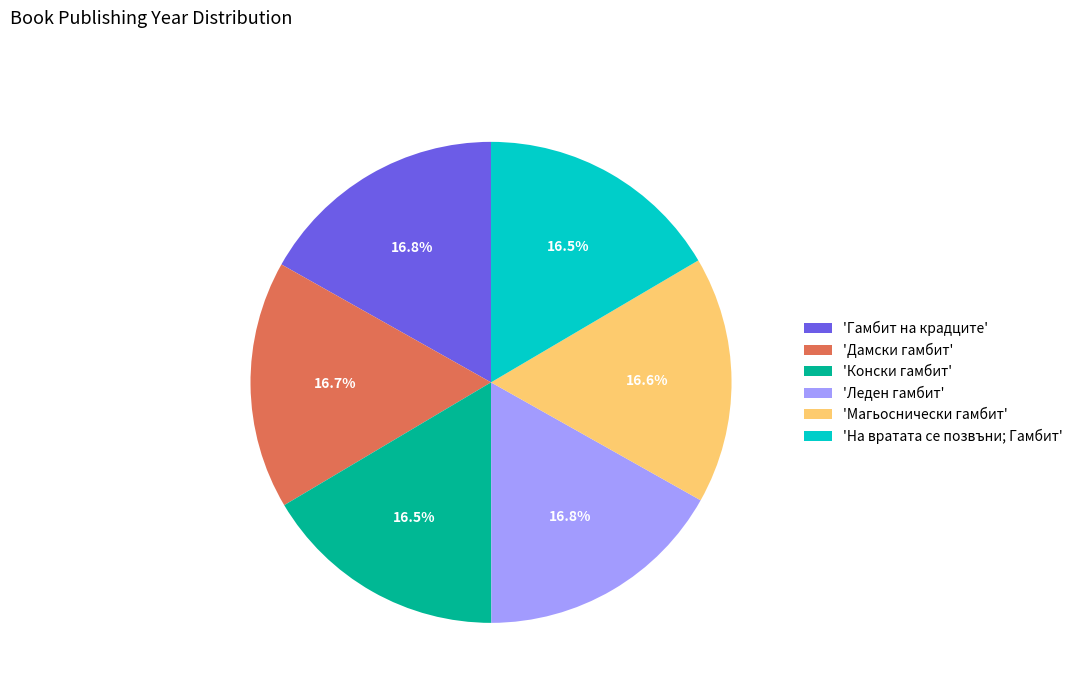

Does 'Дамски гамбит' account for over 50% of the chart?

No